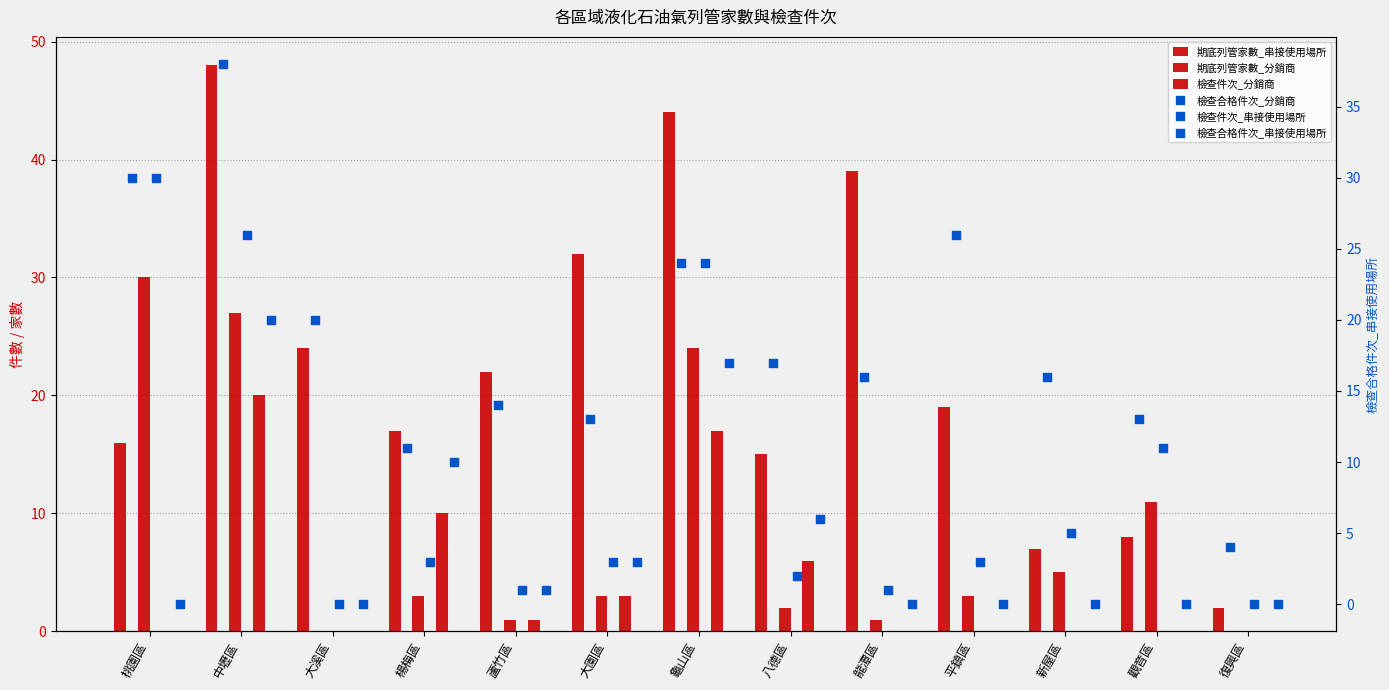

Which series reaches the maximum Y coordinate?

期底列管家數_串接使用場所